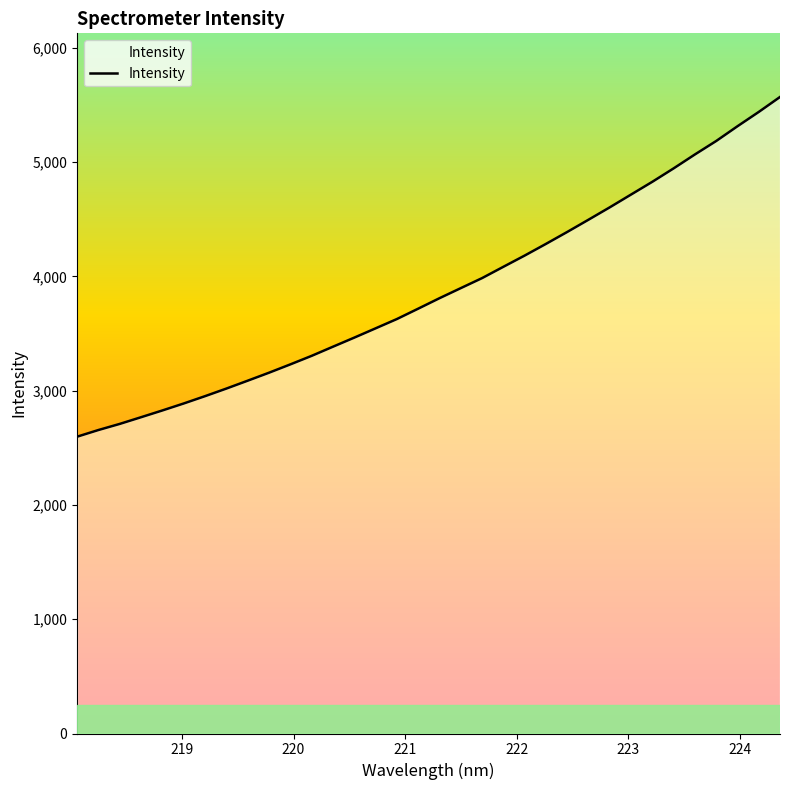

What is the difference between the maximum and minimum values?

2972.0